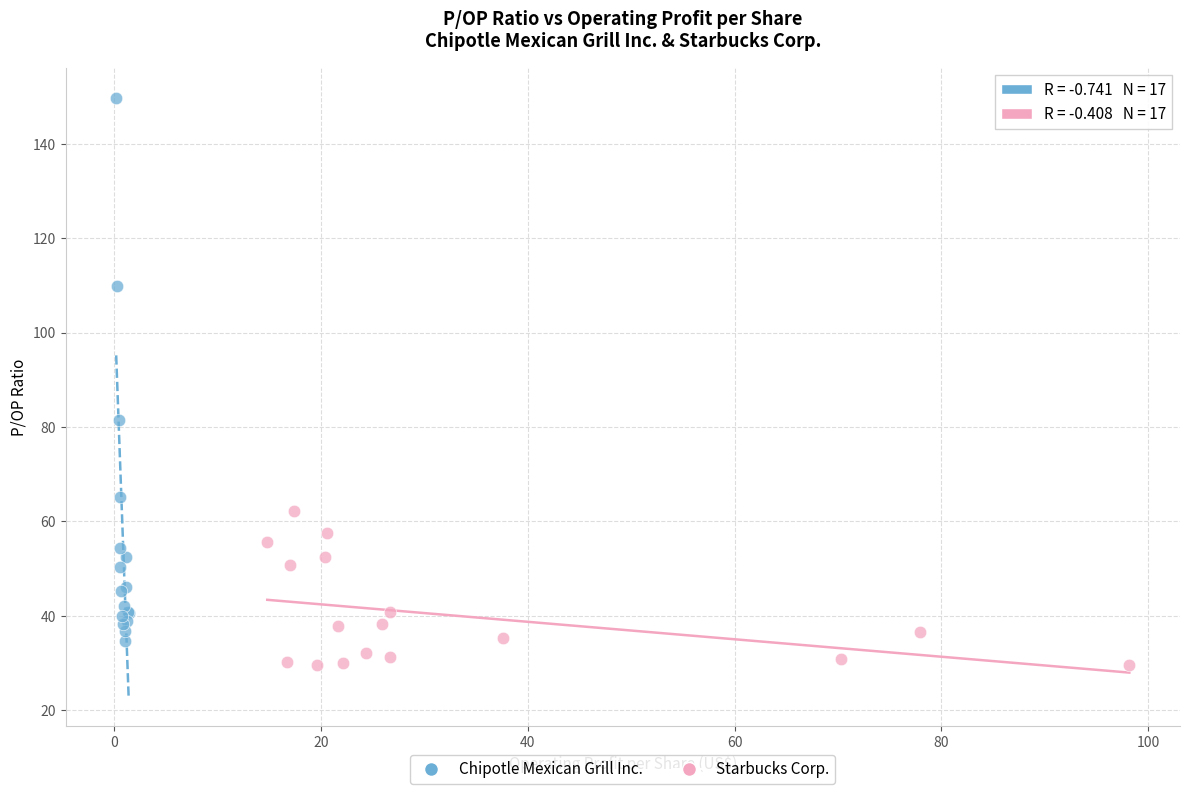

Which series has the largest Y range (max minus min)?

Chipotle Mexican Grill Inc.